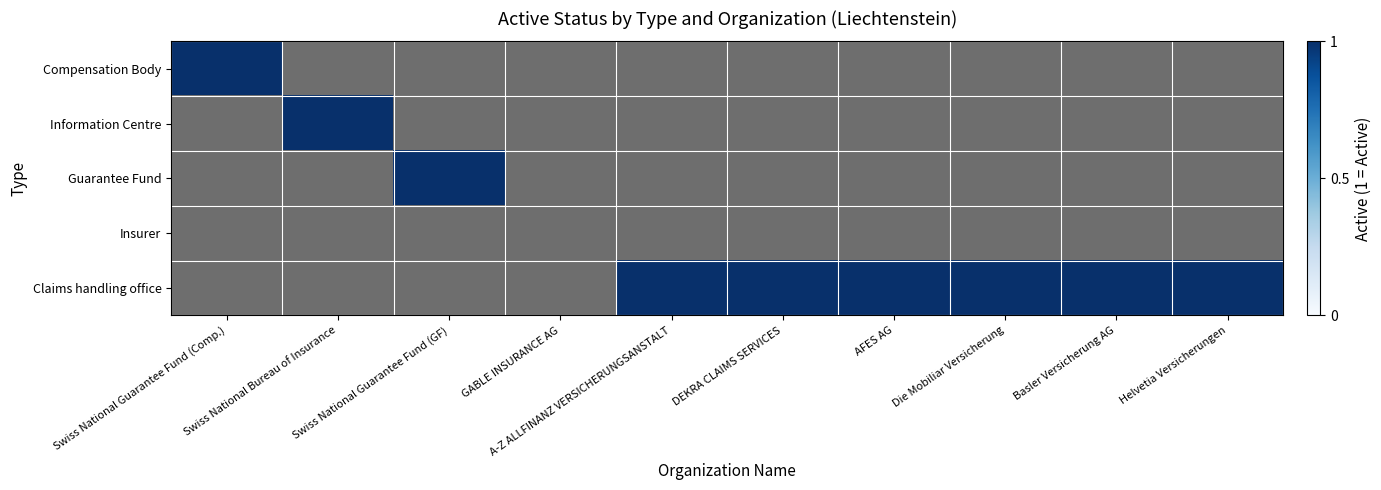

Which series has the largest range (max minus min)?

Compensation Body